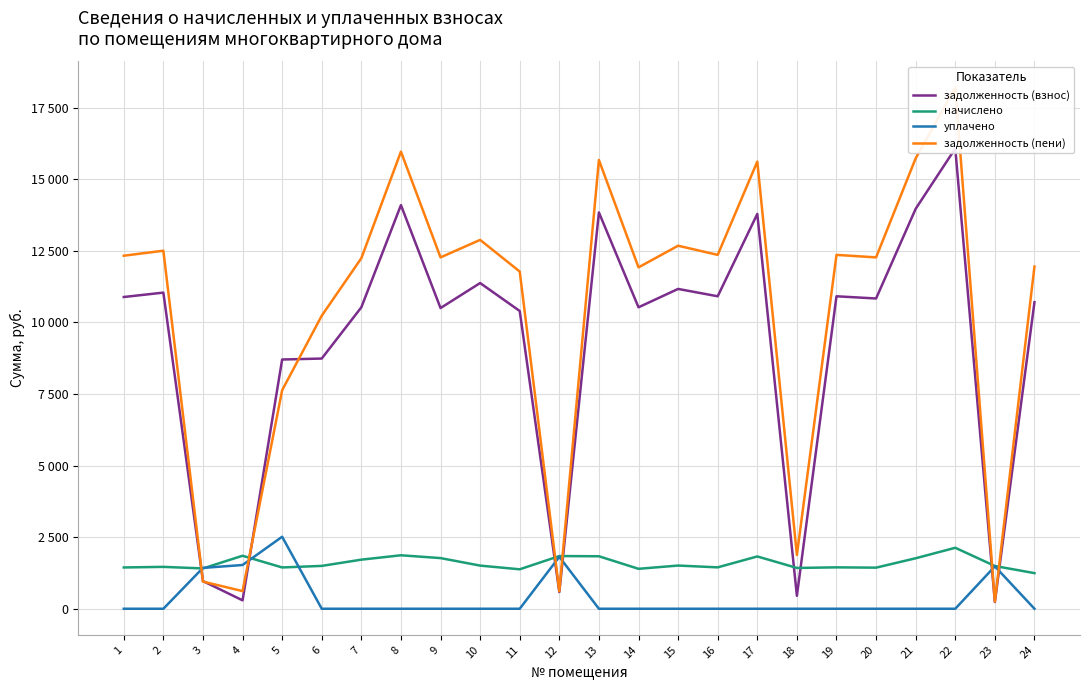

Reading left to right, list all the values displayed in this chart.

задолженность (взнос): 10888.3	11042.4	967.3	293.5	8705.3	8739.2	10528.8	14098.3	10503.1	11376.2	10400.4	584.3	13841.5	10528.8	11170.8	10914.0	13790.2	452.5	10914.0	10837.0	13969.9	16075.7	236.5	10708.6
начислено: 1442.5	1462.9	1408.4	1850.7	1442.5	1496.9	1714.7	1867.7	1769.5	1507.1	1377.8	1840.5	1833.7	1394.8	1508.9	1445.9	1826.9	1425.4	1445.9	1435.6	1763.5	2129.6	1493.5	1244.2
уплачено: 0.0	0.0	1427.0	1528.0	2515.0	0.0	0.0	0.0	0.0	0.0	0.0	1812.3	0.0	0.0	0.0	0.0	0.0	0.0	0.0	0.0	0.0	0.0	1481.0	0.0
задолженность (пени): 12330.8	12505.3	948.7	616.2	7632.8	10236.1	12243.5	15966.0	12272.6	12883.3	11778.2	612.4	15675.2	11923.6	12679.7	12359.9	15617.0	1877.9	12359.9	12272.6	15733.4	18205.3	249.0	11952.7